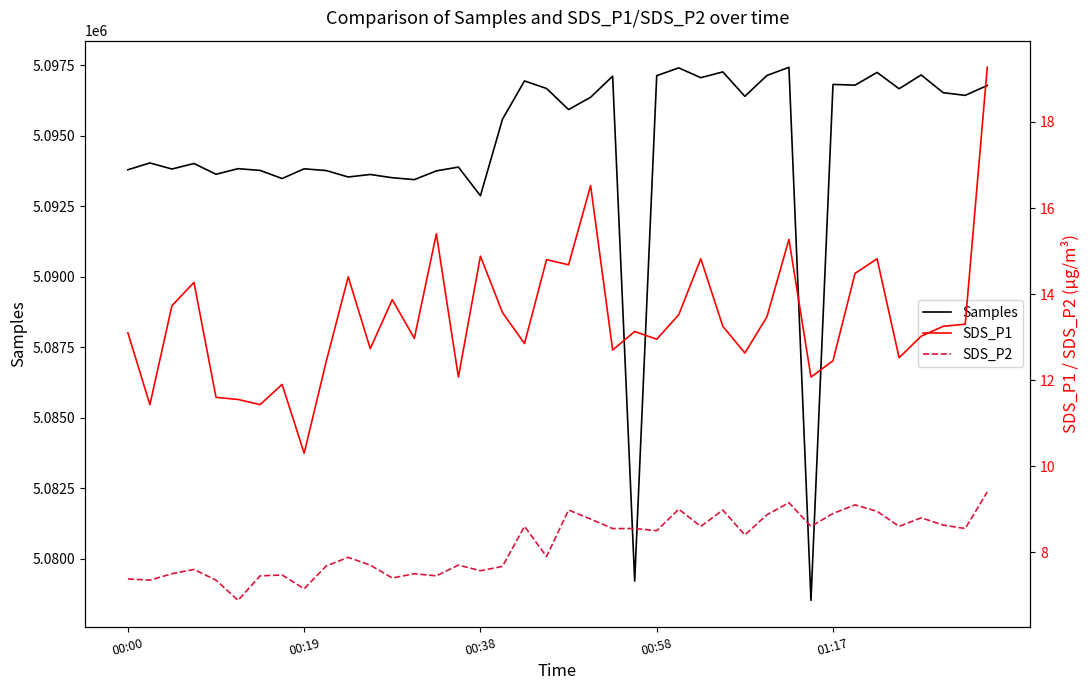

Is it true that Samples equals 1309910 at 00:00?

False